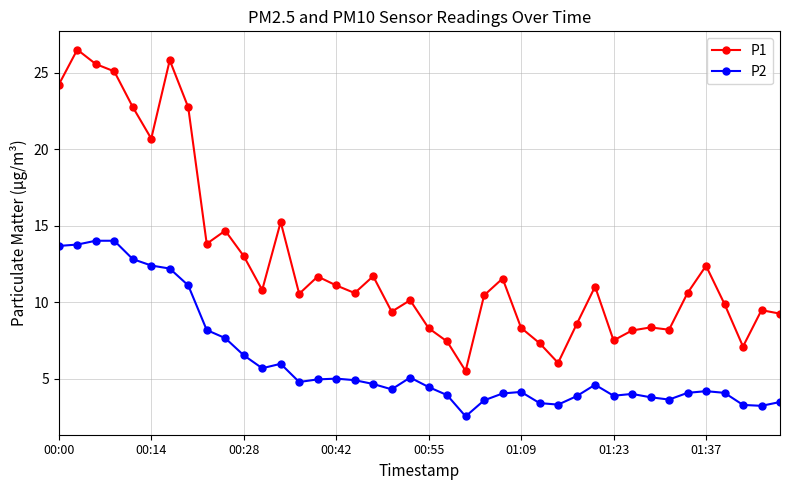

Which series has the widest spread of values?

P1